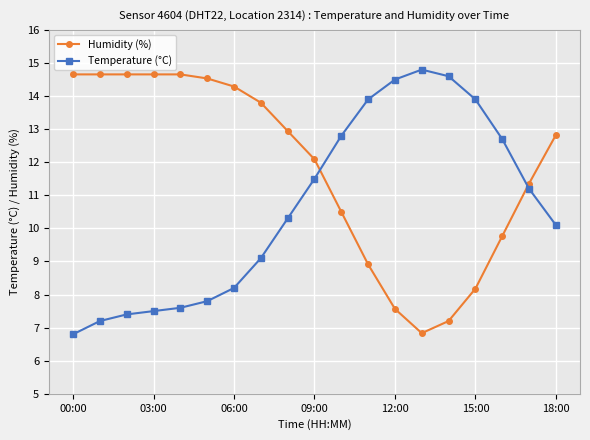

What is the difference between the second highest and second lowest values in the Temperature (°C) series?

7.4